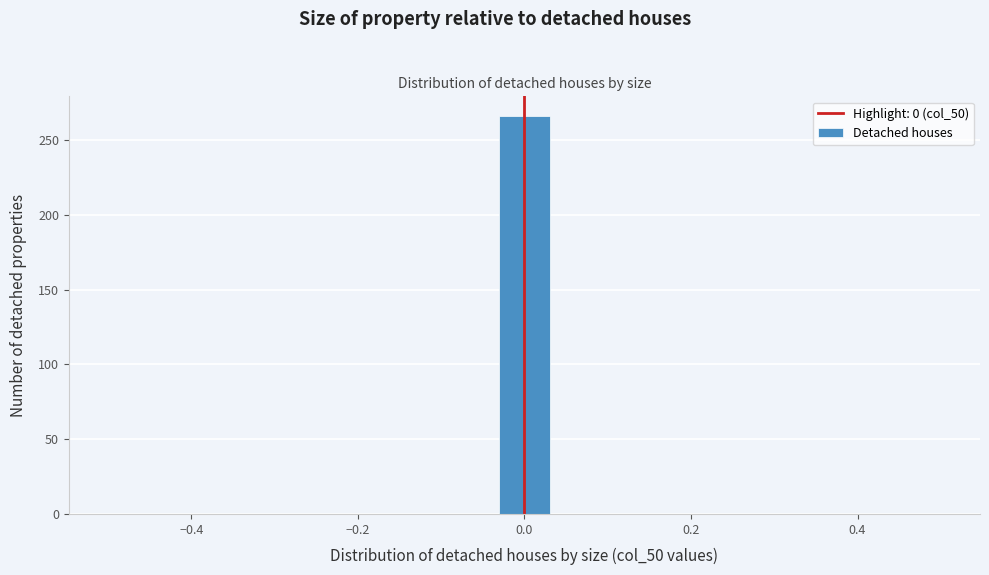

Around what value on the x-axis is the tallest bar? Give the approximate position of its centre, as read against the axis.

0.00